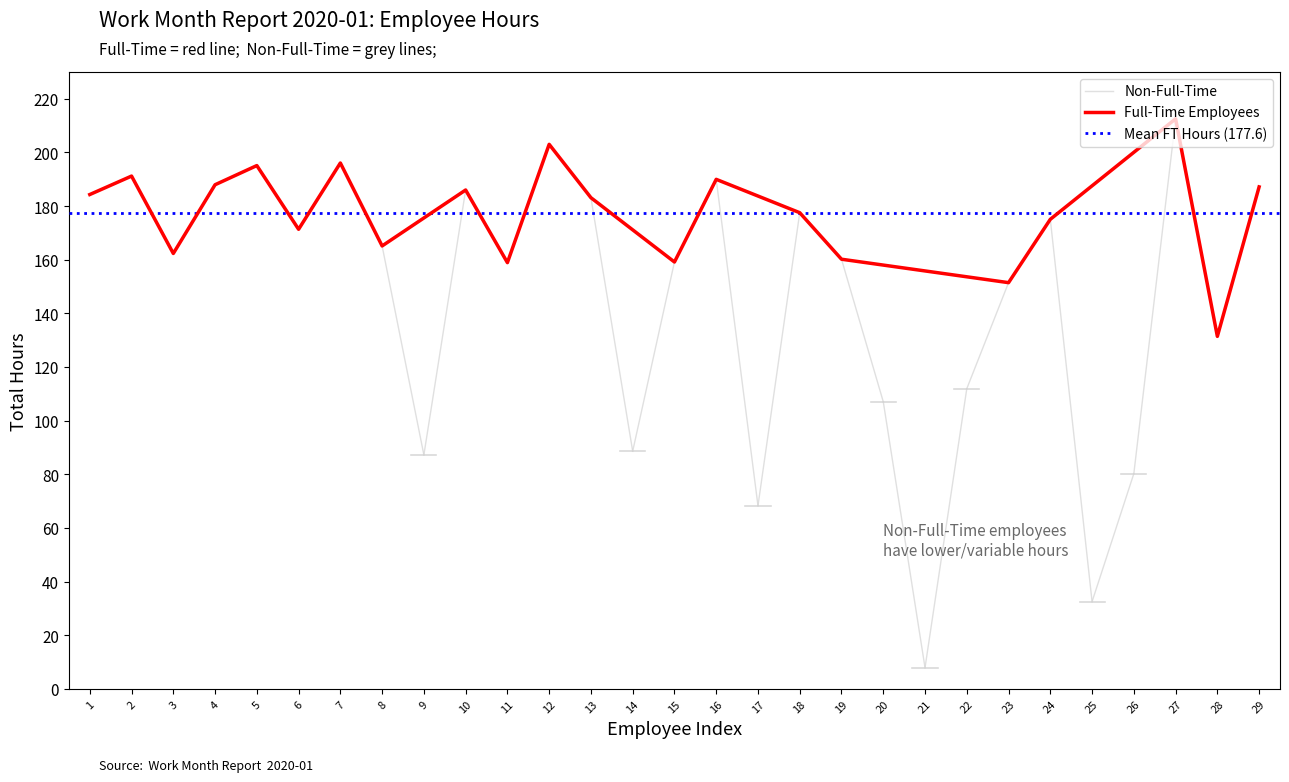

At which label does Full-Time Employees reach its peak?

27